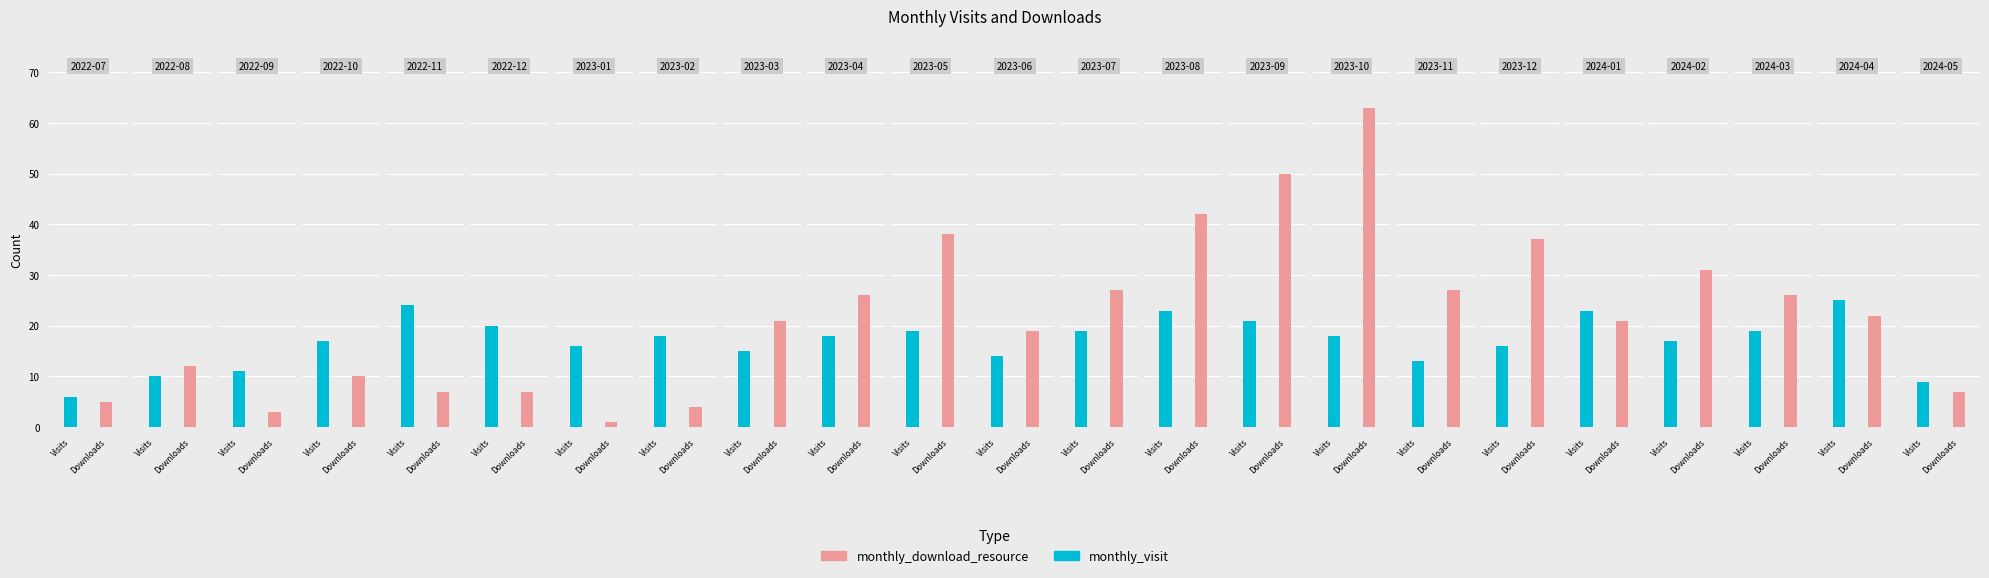

What value does the monthly_visit series have at 2024-01?

23